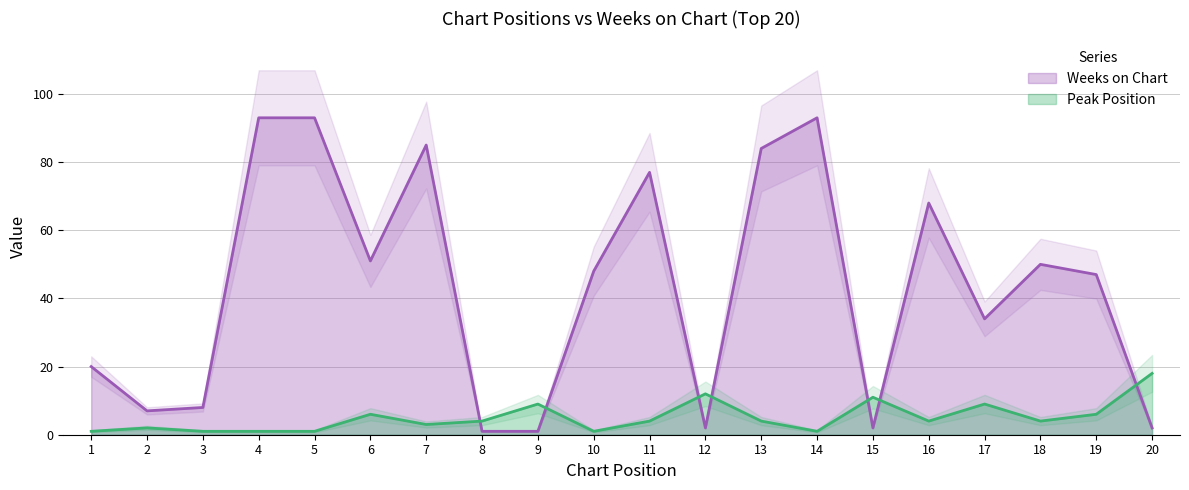

At which category does Peak Position reach its first local valley?

7